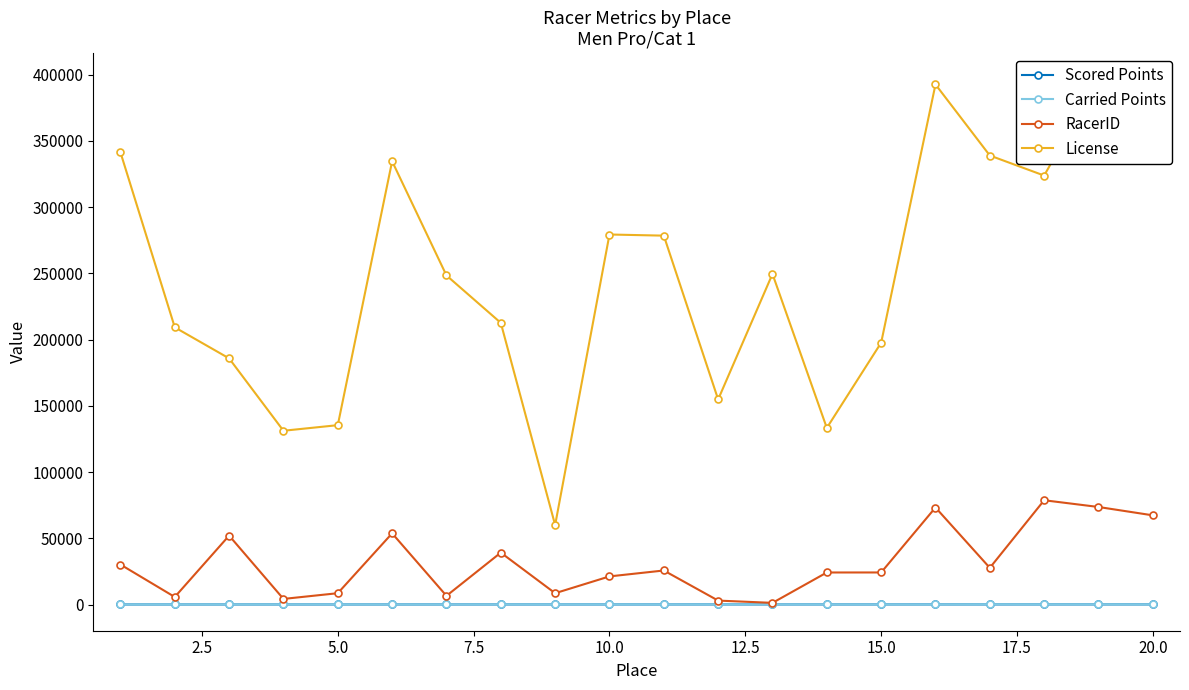

True or false: RacerID has more than 0 points higher than both neighbors.

True